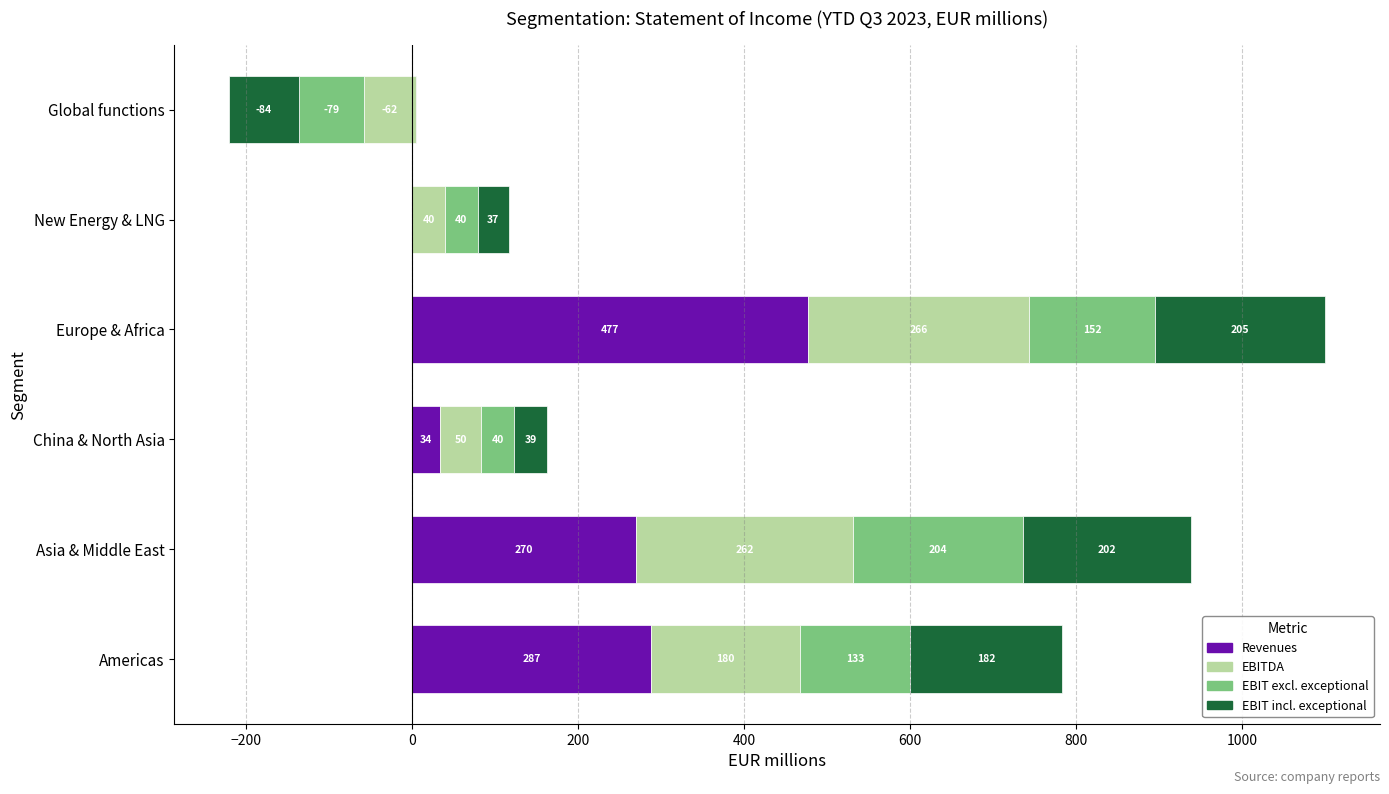

List the series in order of their overall mean, lowest first.

EBIT excl. exceptional, EBIT incl. exceptional, EBITDA, Revenues